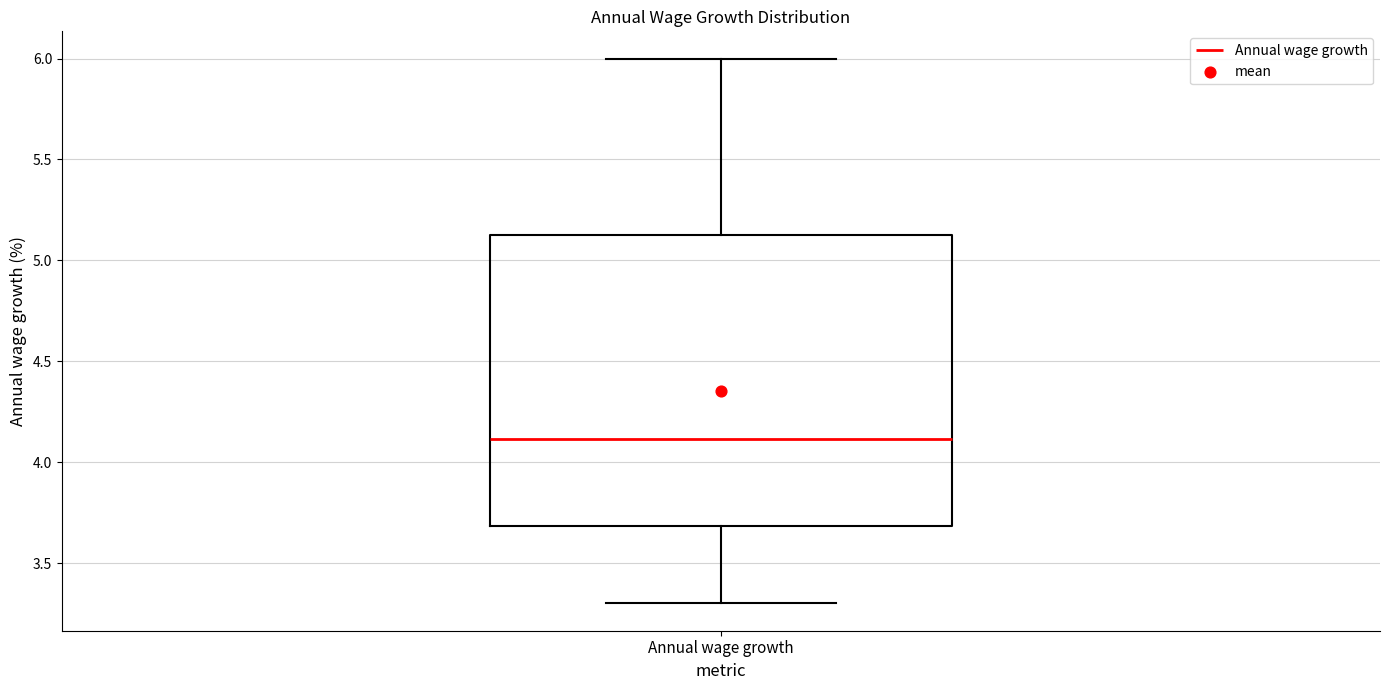

Read this box plot against the y-axis: the position of the median line, the range covered by the box, and the ends of both whiskers. The values are not printed on the chart, so give them approximately, as read against the axis.

median 4.10, box 3.70 to 5.15, whiskers 3.30 to 6.00